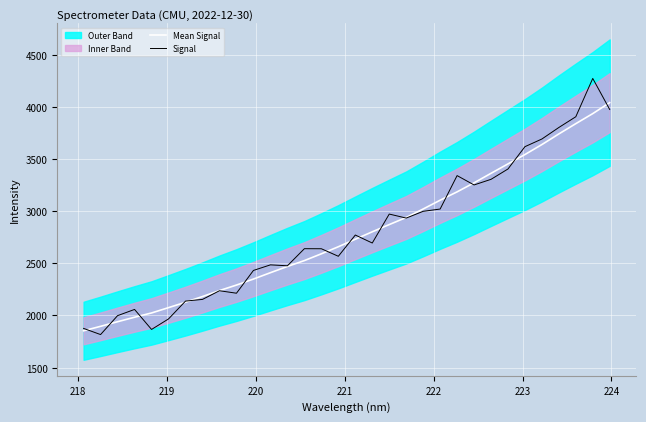

How many data points in Mean Signal are above 2730?

16